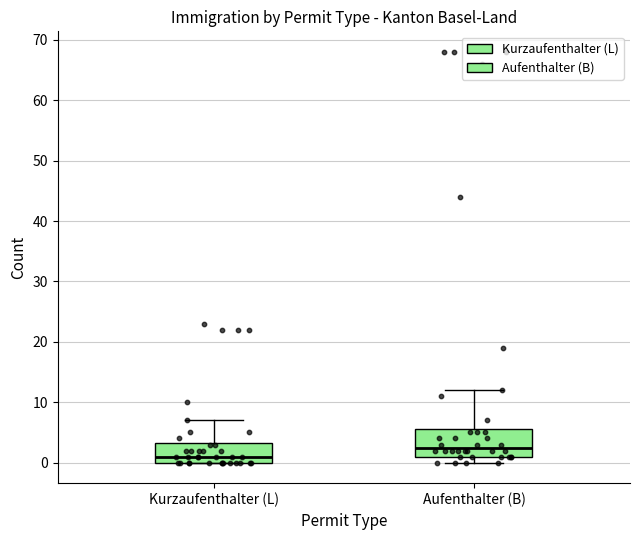

Reading left to right, read every box against the y-axis: the position of its median line, the range the box covers, and the ends of its whiskers. The values are not printed on the chart, so give them approximately, as read against the axis.

Kurzaufenthalter (L): median 1, box 0 to 3, whiskers 0 to 7
Aufenthalter (B): median 3, box 1 to 6, whiskers 0 to 12